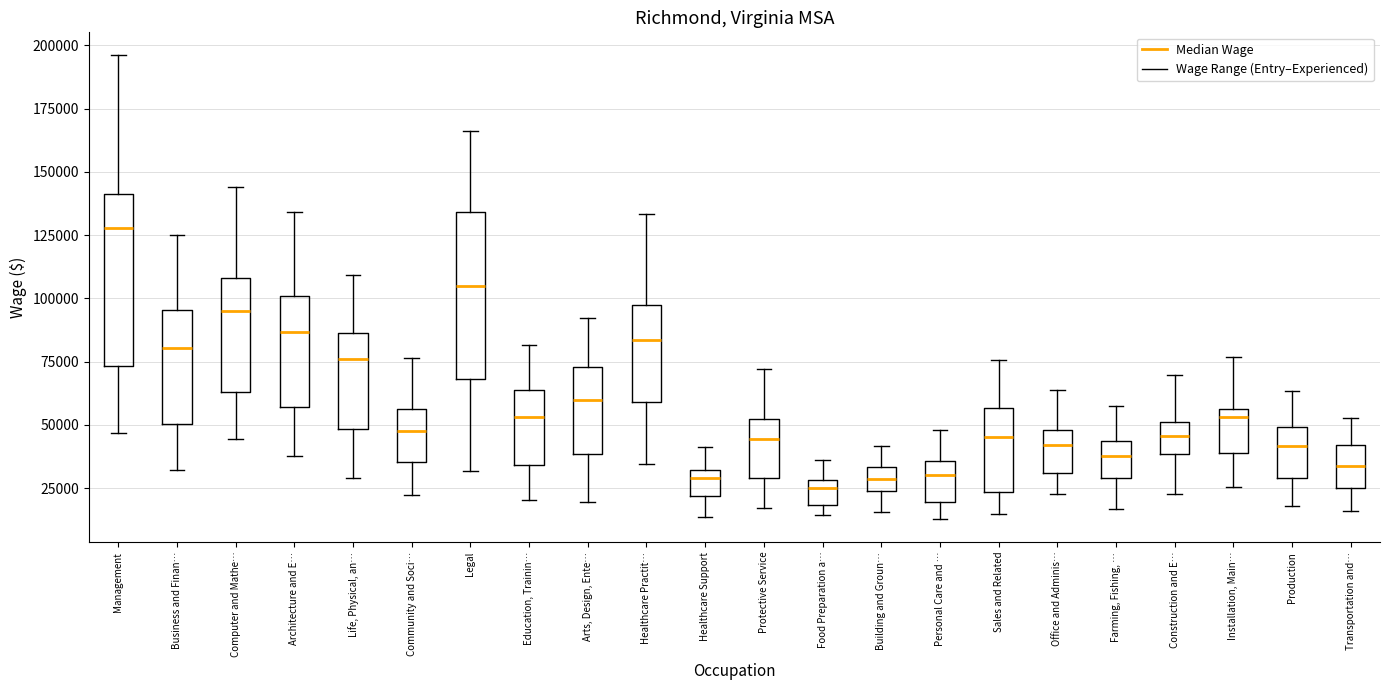

Which box has the highest median line?

Management